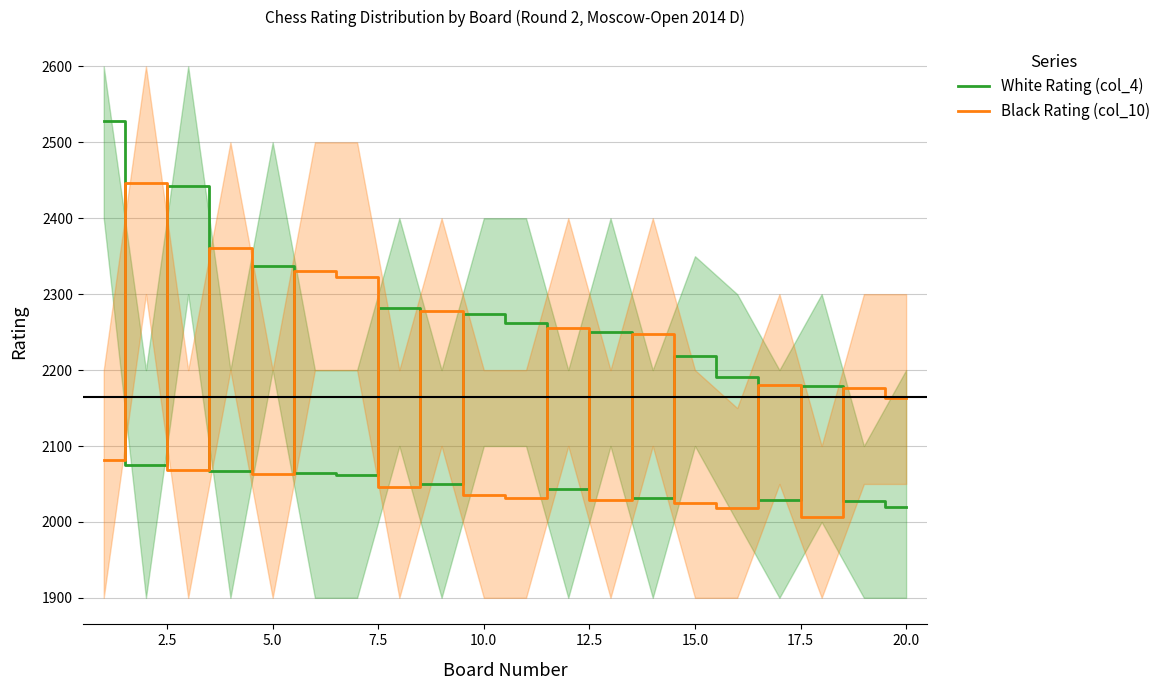

Reading right to left, transcribe all the data shown in this chart.

White Rating (col_4): 2020	2028	2179	2029	2191	2219	2032	2250	2044	2262	2274	2050	2282	2062	2064	2337	2067	2442	2075	2528
Black Rating (col_10): 2163	2176	2007	2180	2018	2025	2248	2029	2255	2031	2035	2278	2046	2323	2331	2063	2361	2068	2447	2081